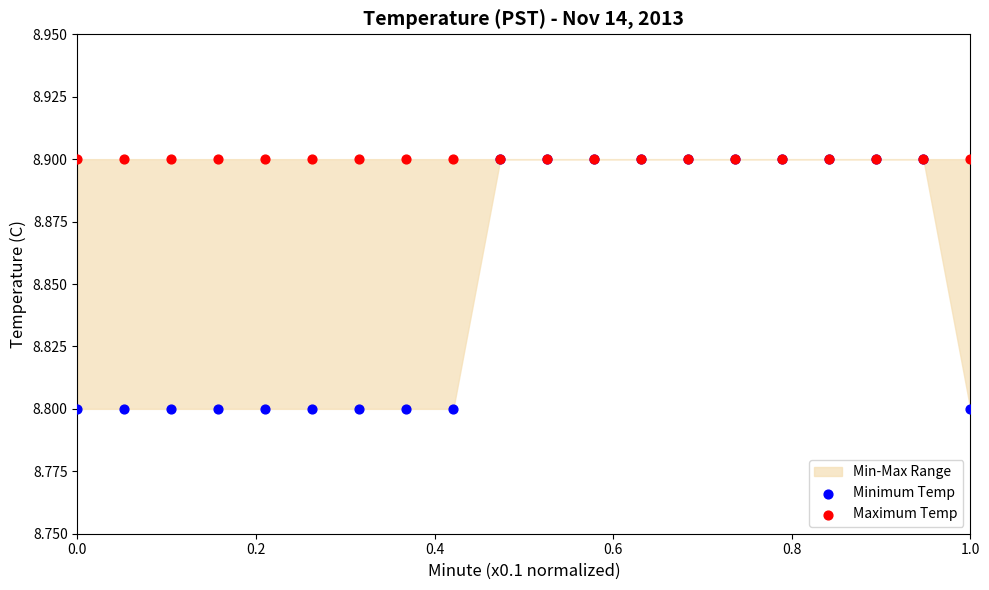

Which series has the widest spread of Y values?

Minimum Temp